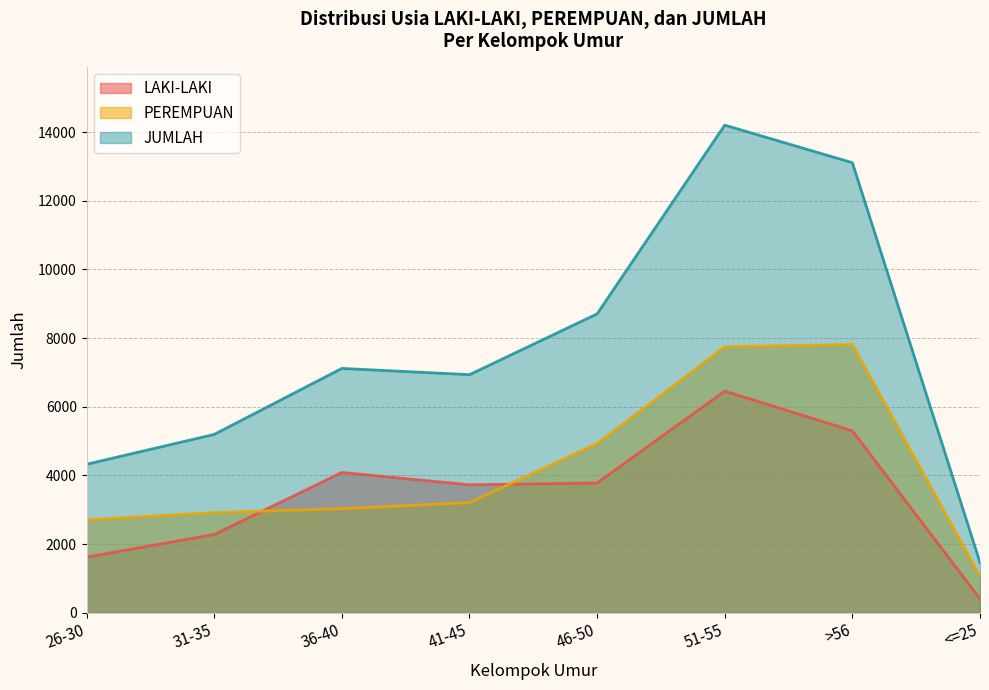

Reading right to left, extract all data points from this chart.

LAKI-LAKI: 404	5299	6457	3779	3727	4086	2280	1620
PEREMPUAN: 1058	7811	7747	4927	3208	3031	2915	2705
JUMLAH: 1462	13110	14204	8706	6935	7117	5195	4325